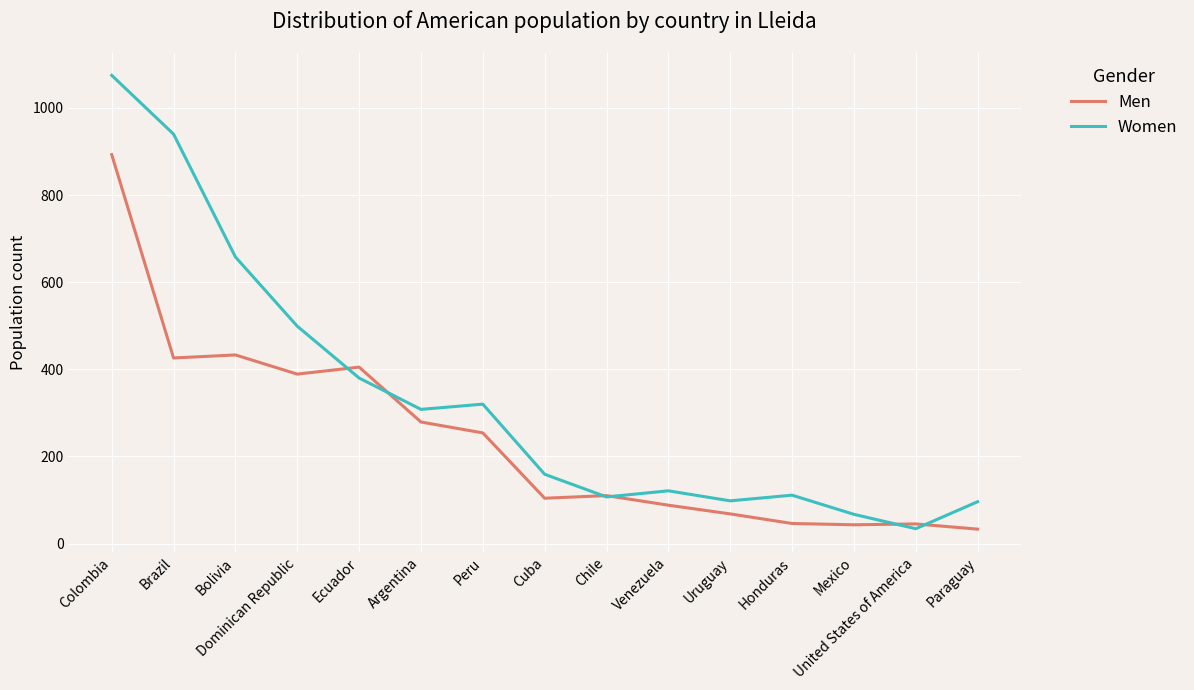

At which label is Women closest to 554?

Dominican Republic